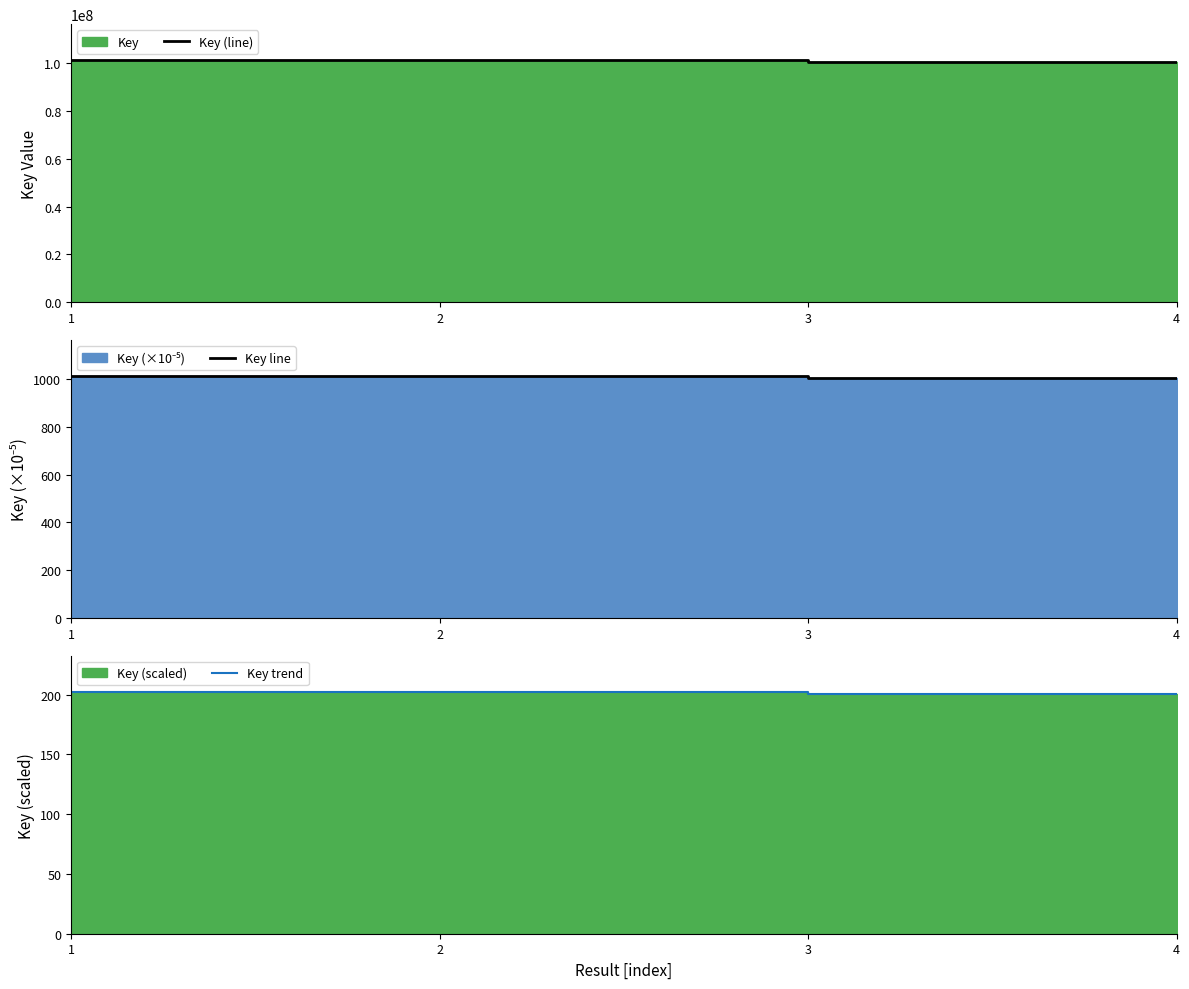

How many interior local peaks does the Key trend series have?

1